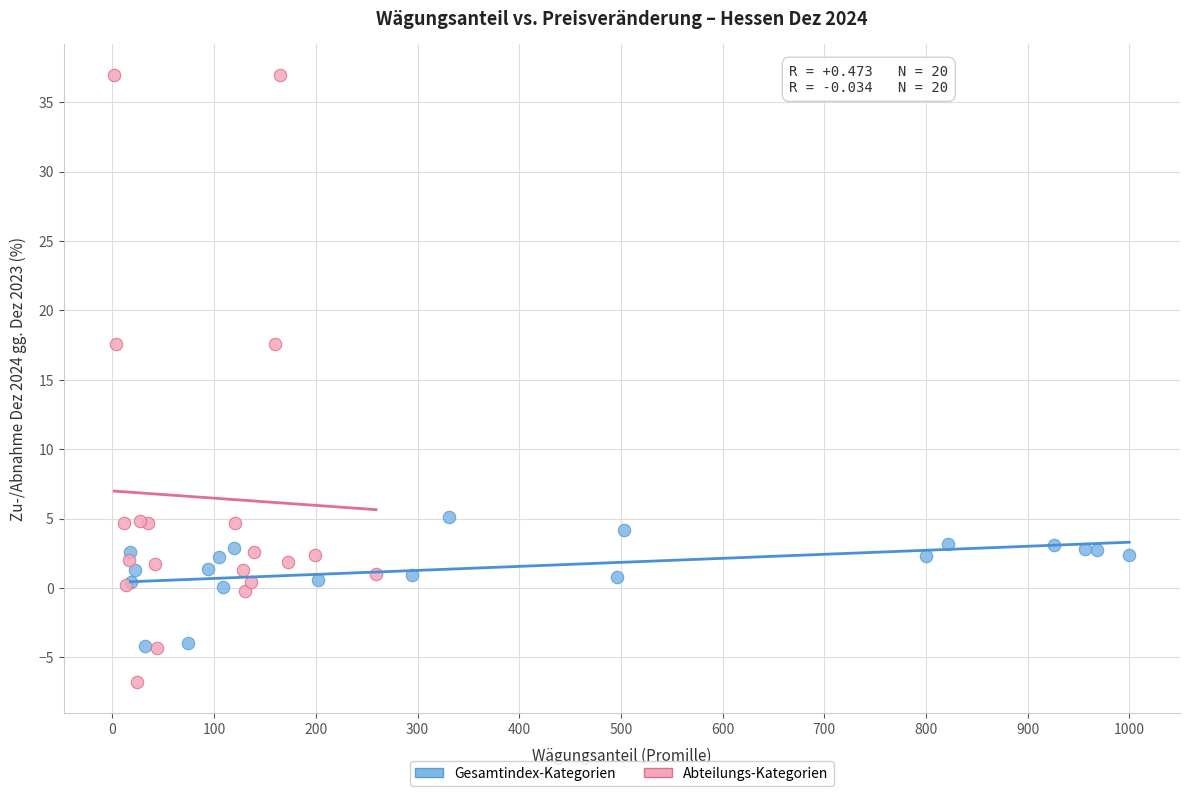

Which series has the widest spread of Y values?

Abteilungs-Kategorien